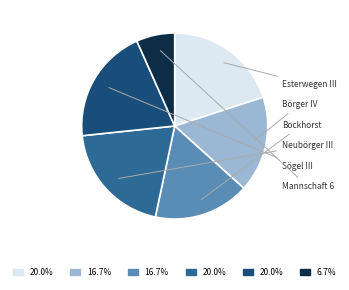

How many segments does this pie chart have?

6